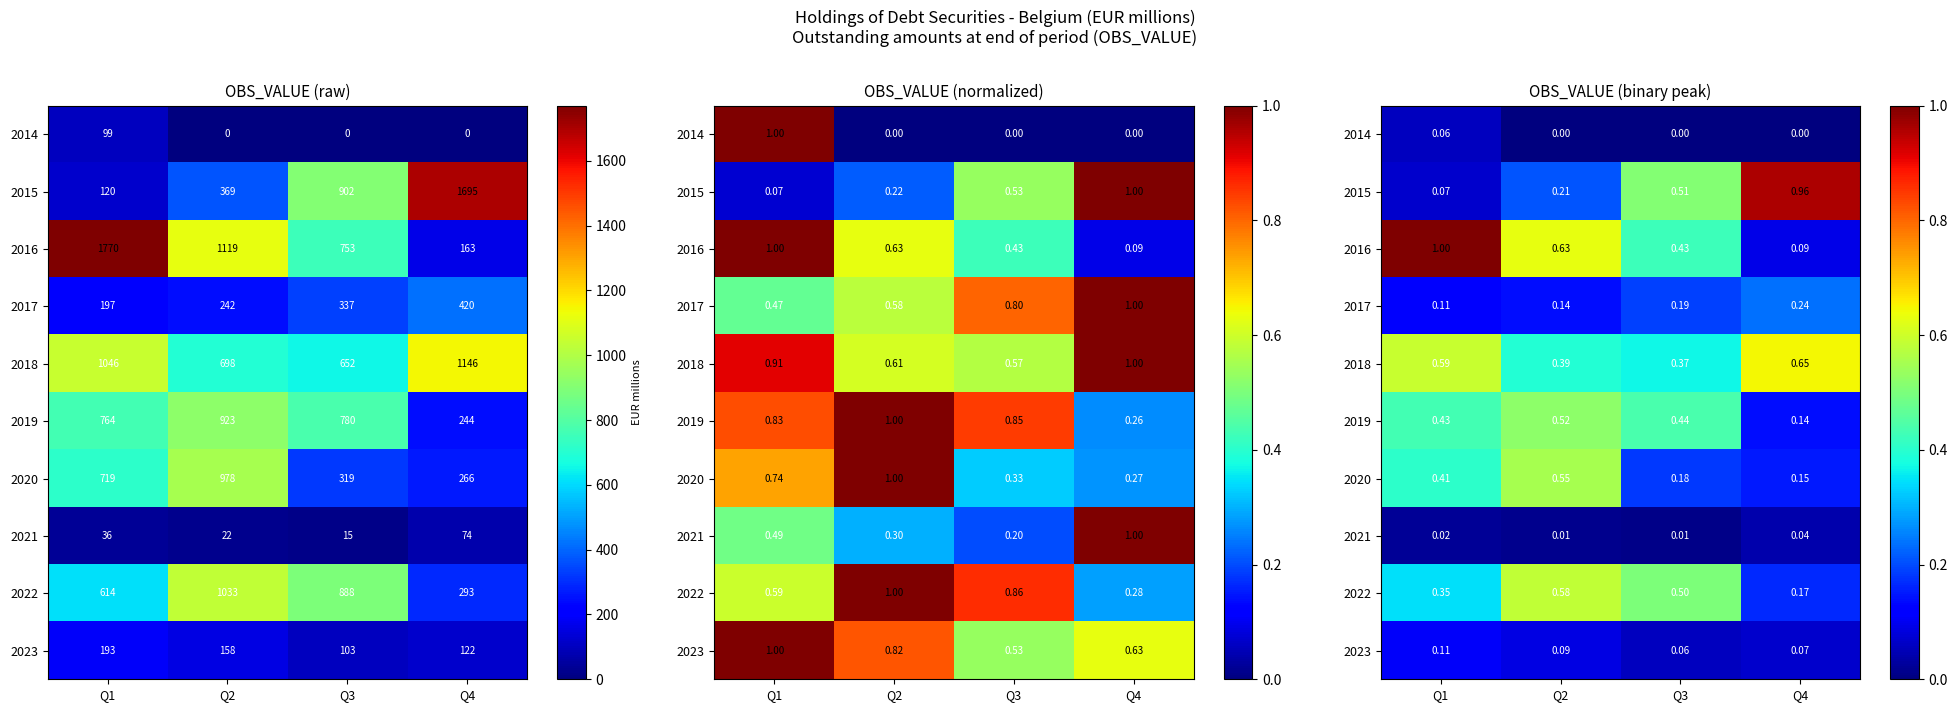

What is the difference between the maximum and minimum values in the 2017 series?

0.1